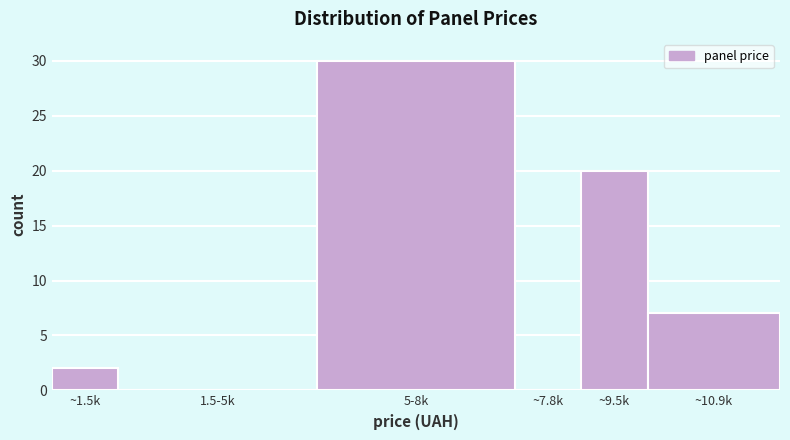

Reading right to left, extract all data points from this chart.

~10.9k=7	~9.5k=20	~7.8k=0	5-8k=30	1.5-5k=0	~1.5k=2